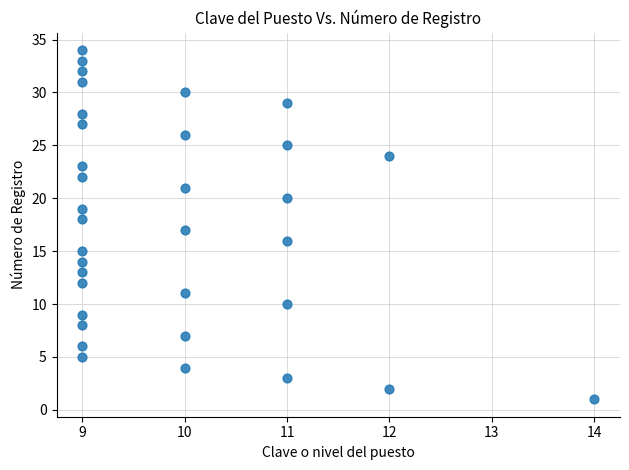

What is the range of X values (max minus min)?

5